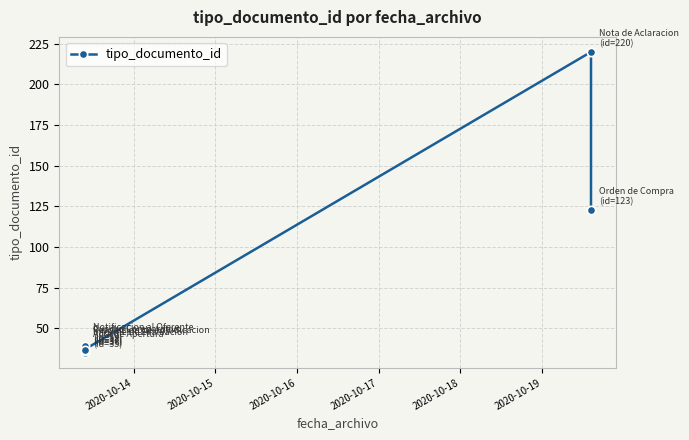

What is the change in value from 2020-10-16 to 2020-10-19?

+184